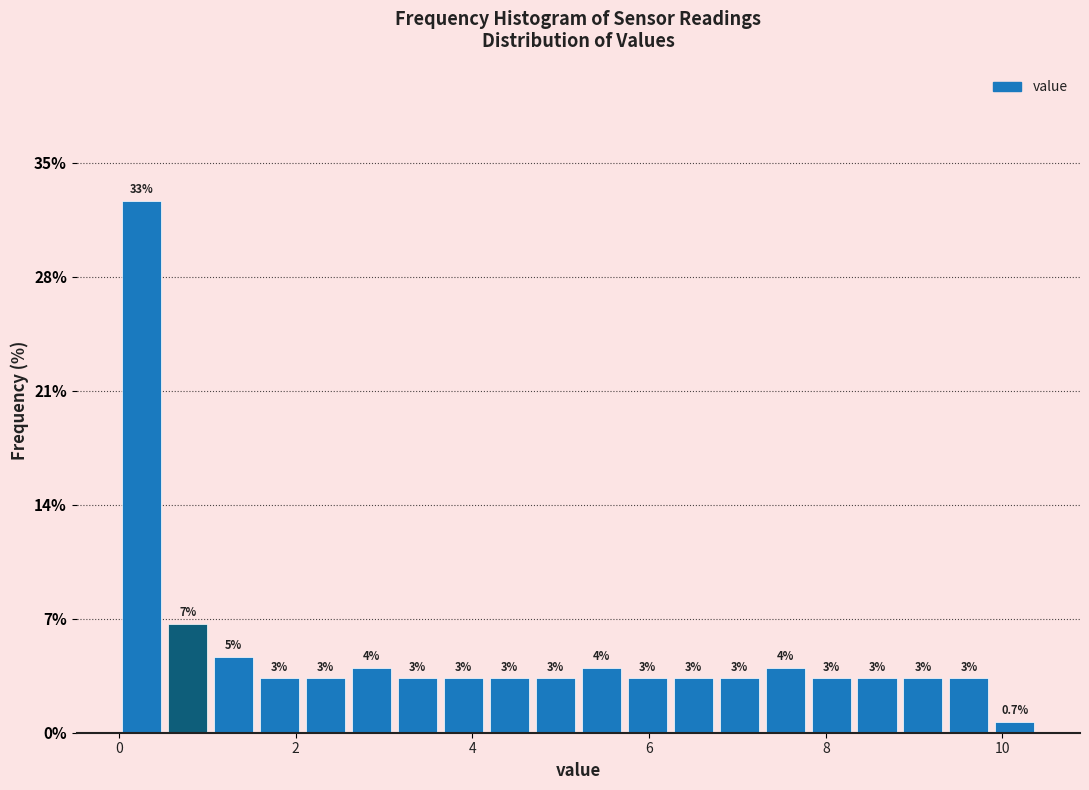

Around what value on the x-axis is the tallest bar? Give the approximate position of its centre, as read against the axis.

0.2